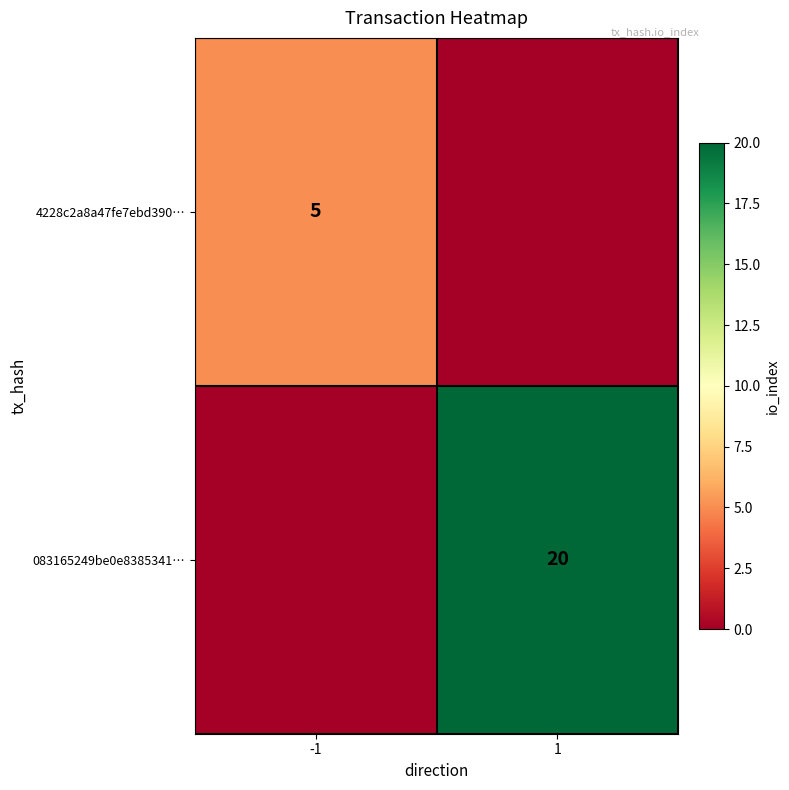

True or false: 4228c2a8a47fe7ebd390… has a value of 5 at -1.

True